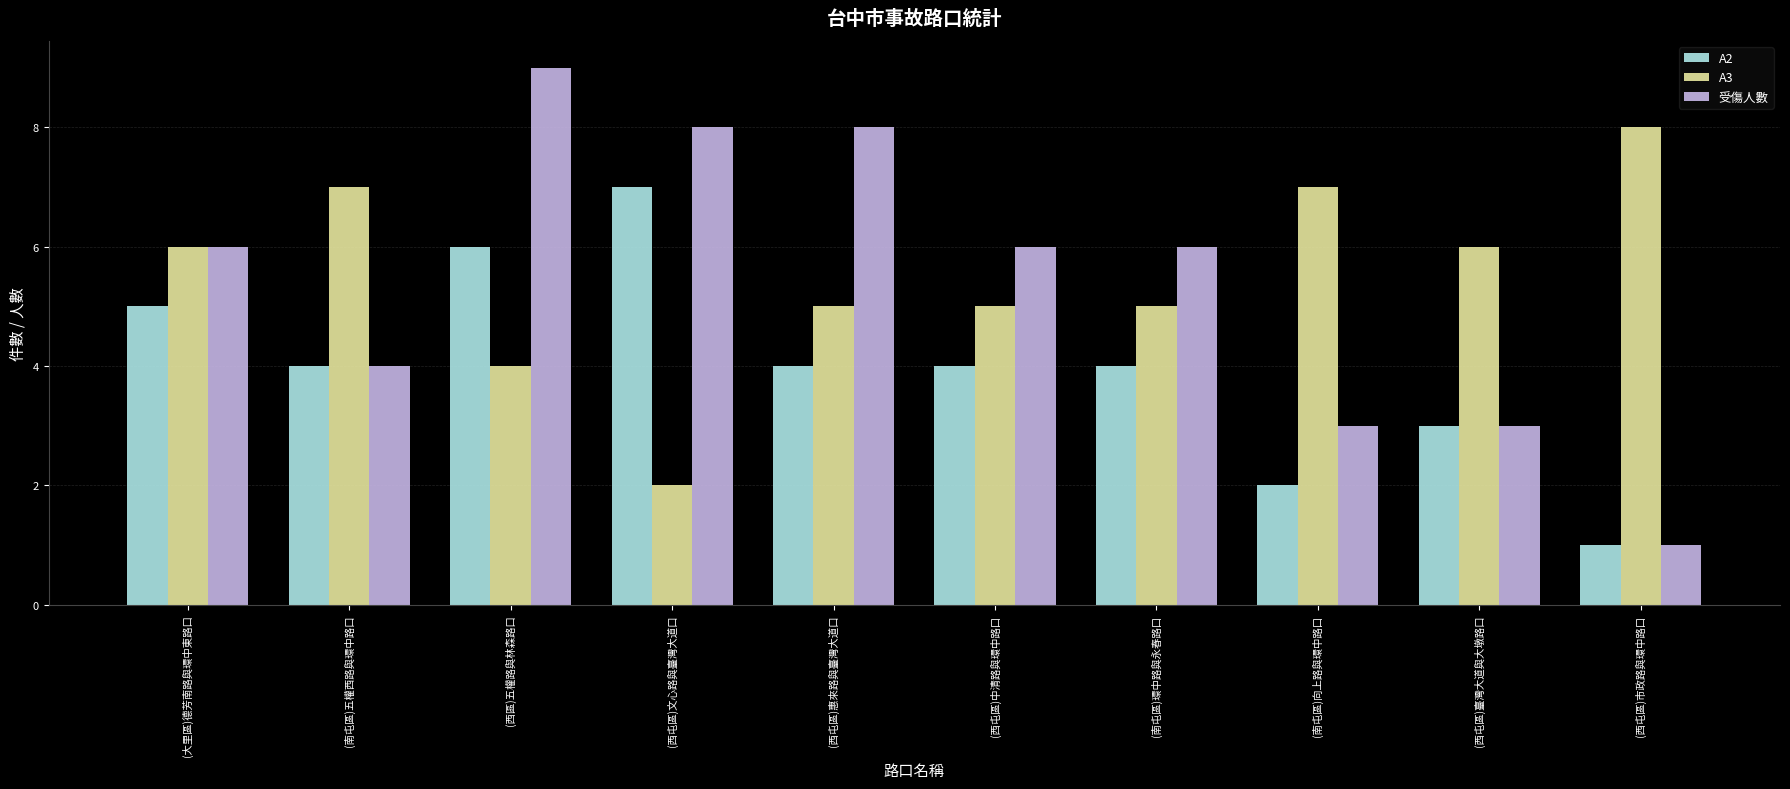

How many bars are there in each group?

3